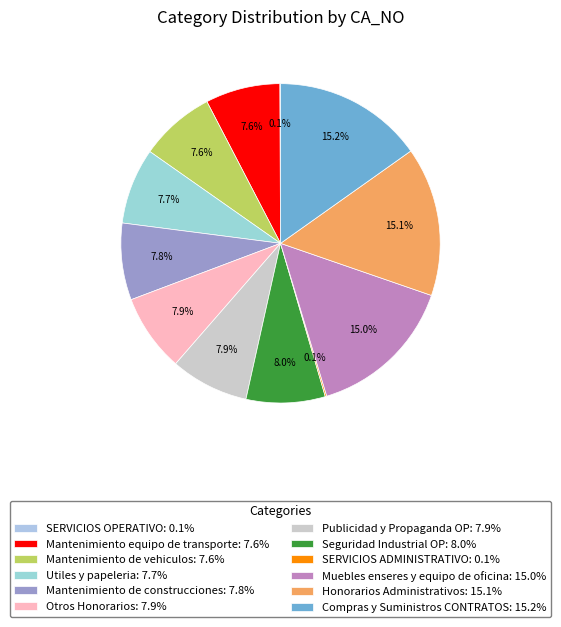

Does Otros Honorarios represent more than half of the total?

No